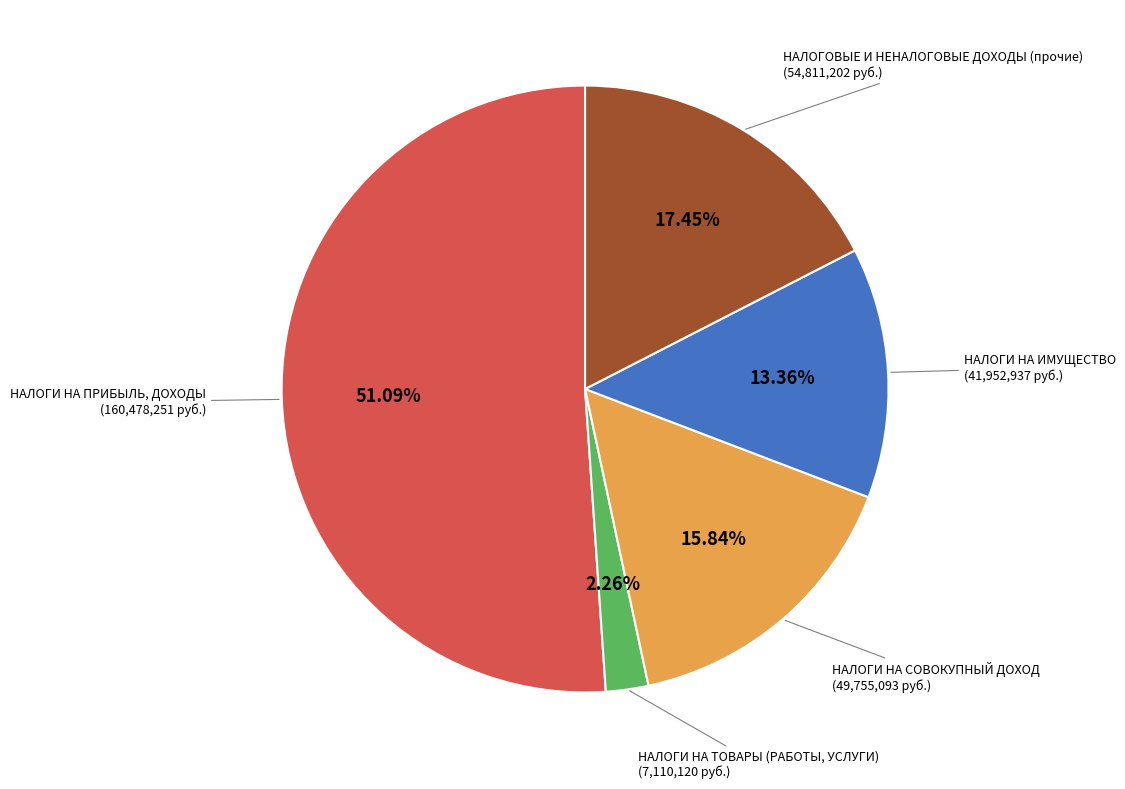

Count the number of slices in the pie.

5